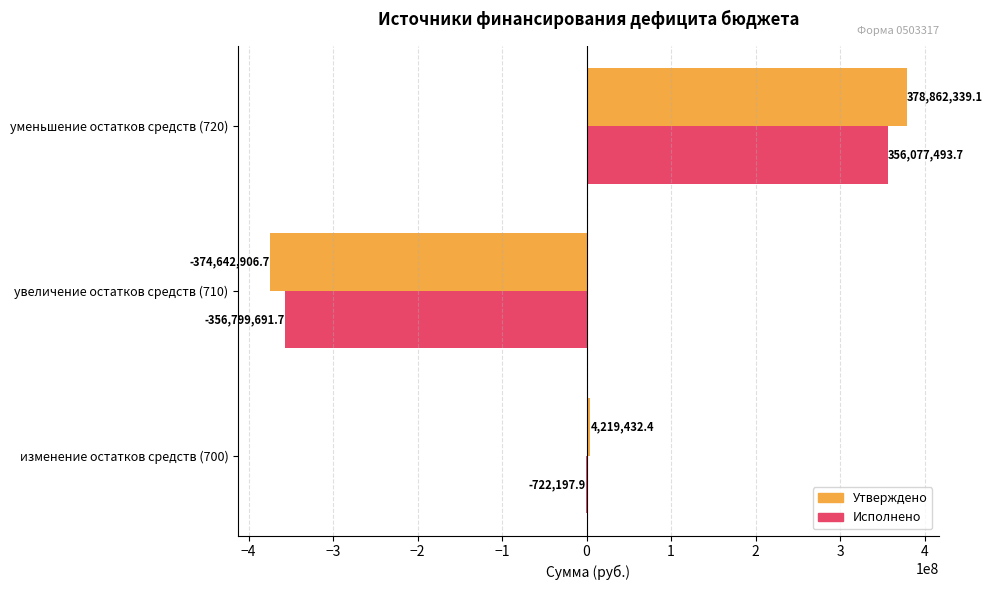

How many values in Утверждено are above zero?

2